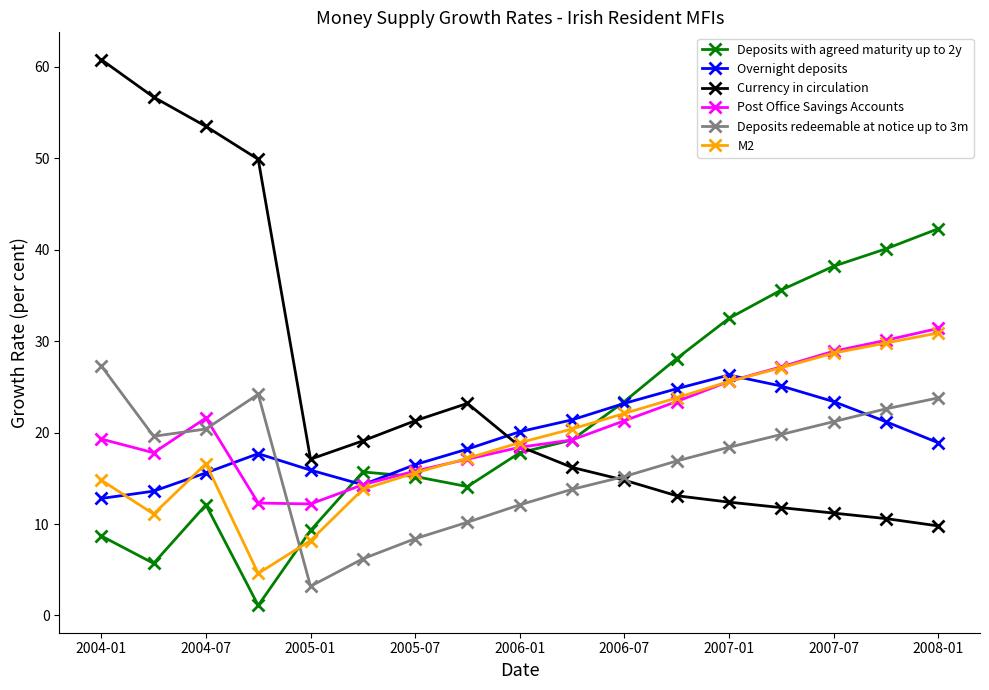

How many data points in M2 are less than 18?

8